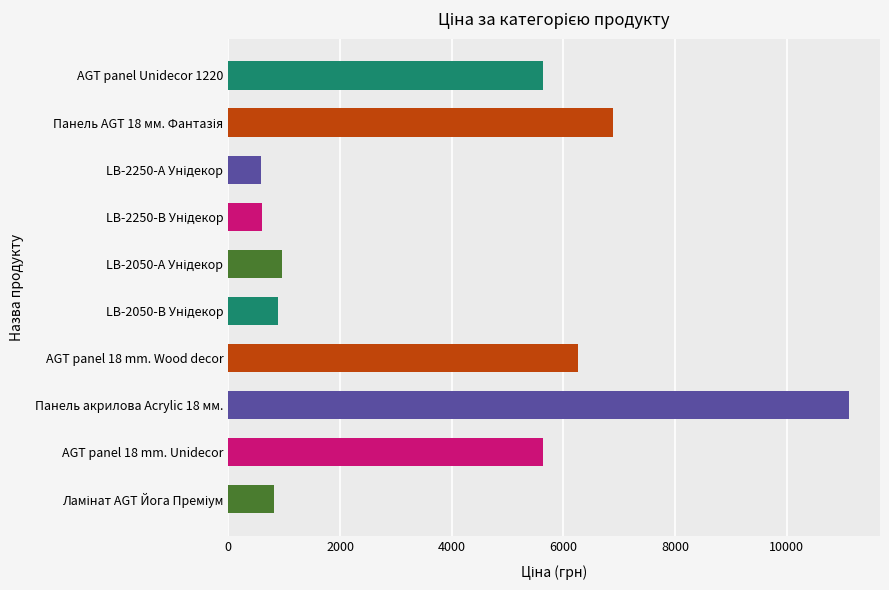

Which has a higher value, Панель акрилова Acrylic 18 мм. or AGT panel Unidecor 1220?

Панель акрилова Acrylic 18 мм.